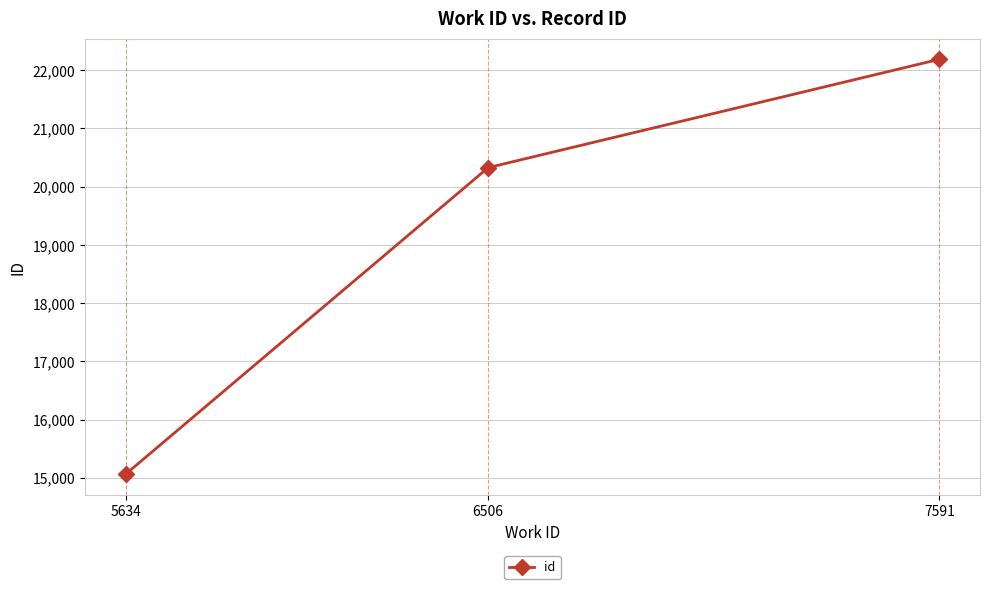

What is the average value?

19193